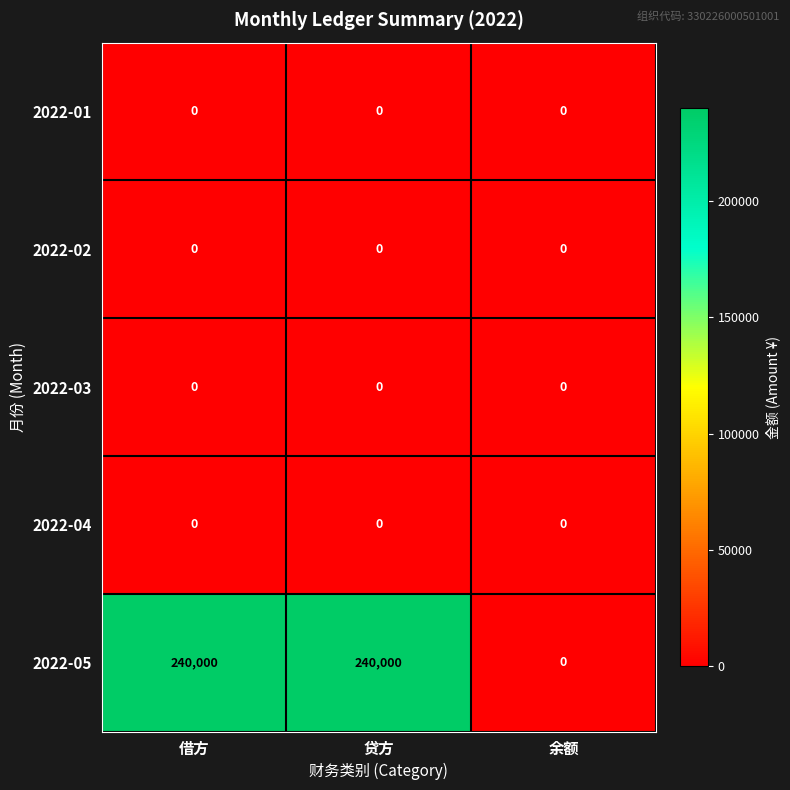

Reading left to right, extract all data points from this chart.

2022-01: 0	0	0
2022-02: 0	0	0
2022-03: 0	0	0
2022-04: 0	0	0
2022-05: 240000	240000	0